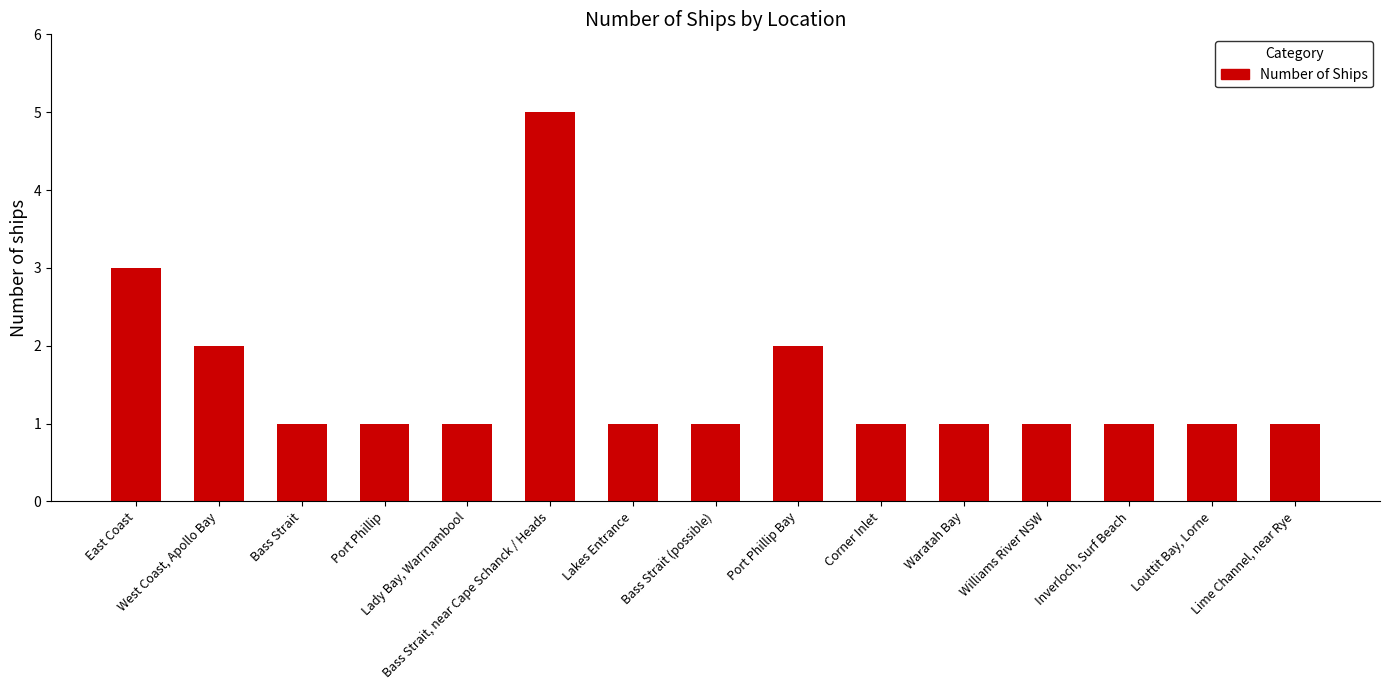

What is the value of the 12th bar from the left?

1